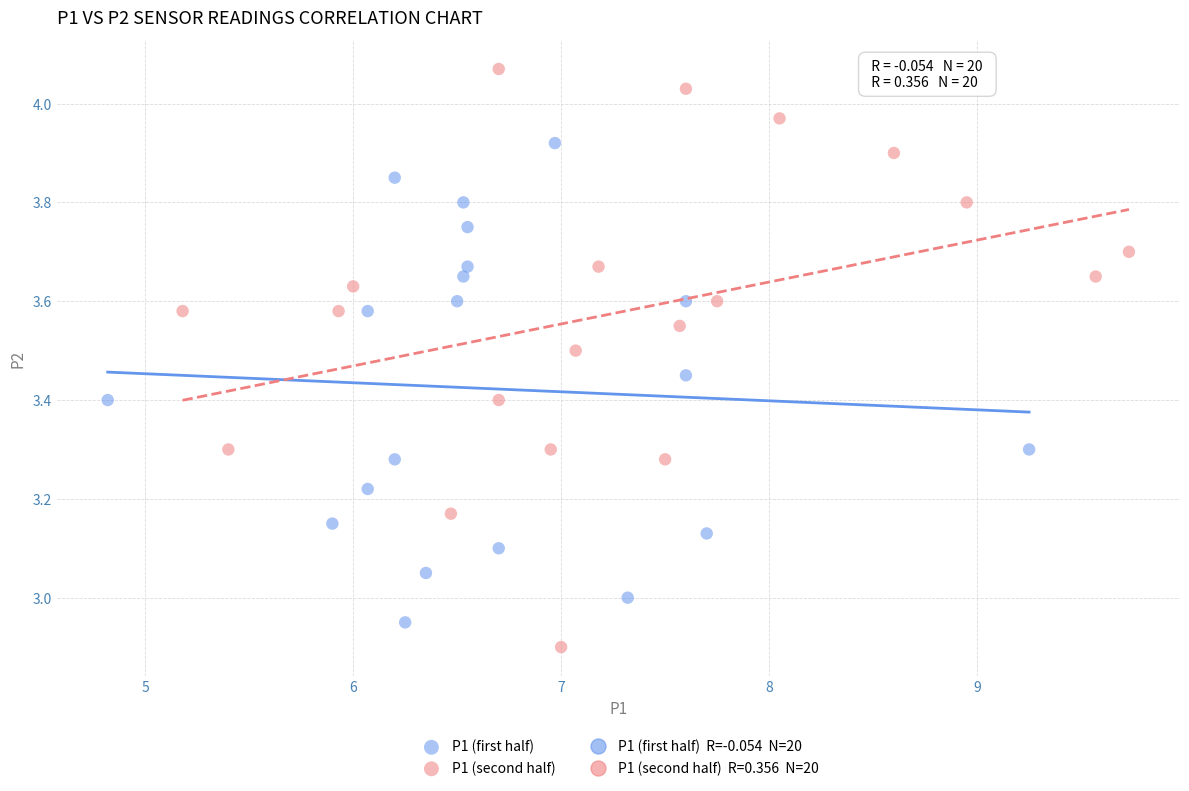

Which series reaches the maximum Y coordinate?

P1 (second half)